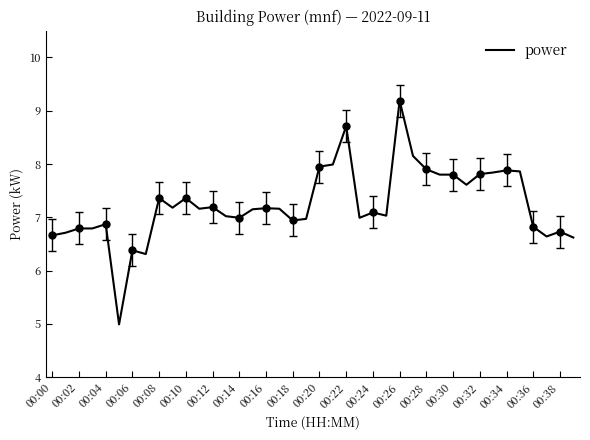

What is the difference between the second highest and minimum values?

3.7